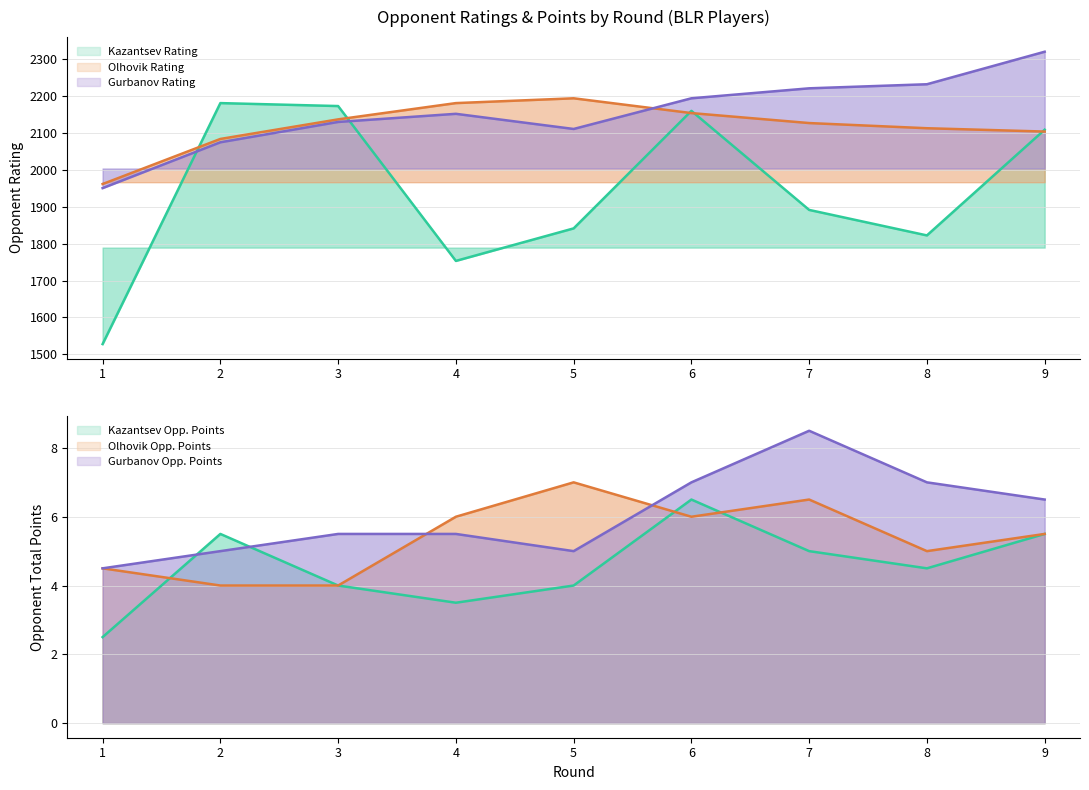

At which label does Olhovik (Rating) first exceed 2126?

3